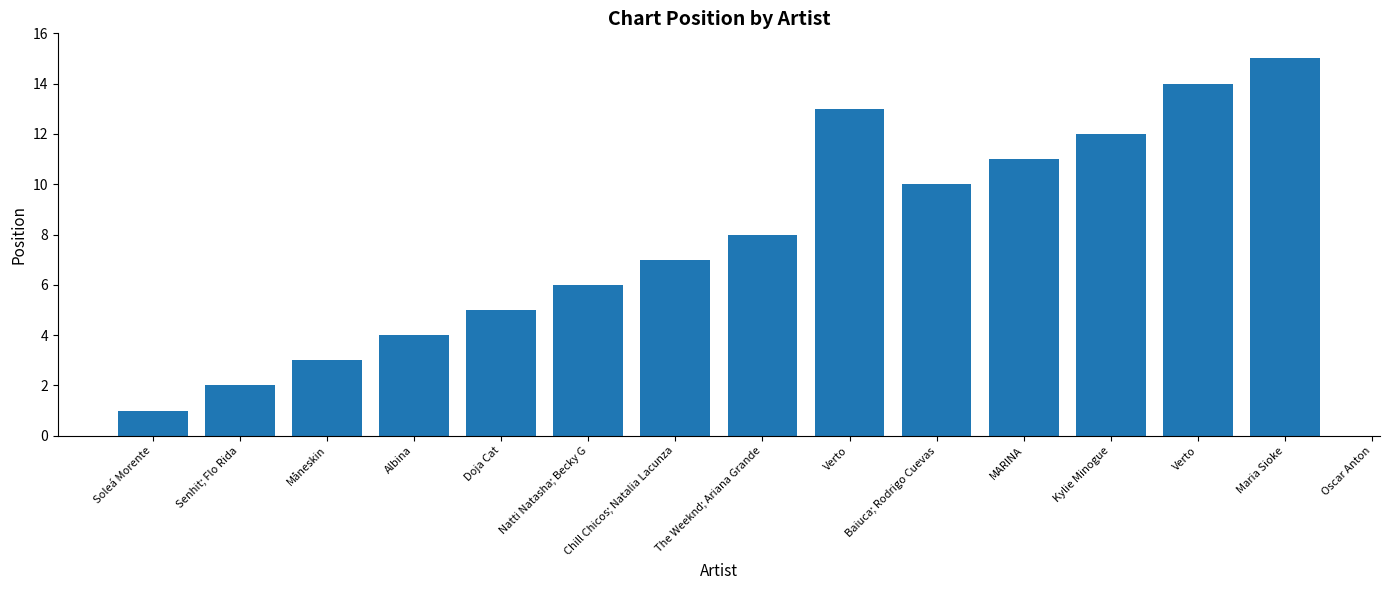

Between The Weeknd; Ariana Grande and MARINA, which is larger?

MARINA